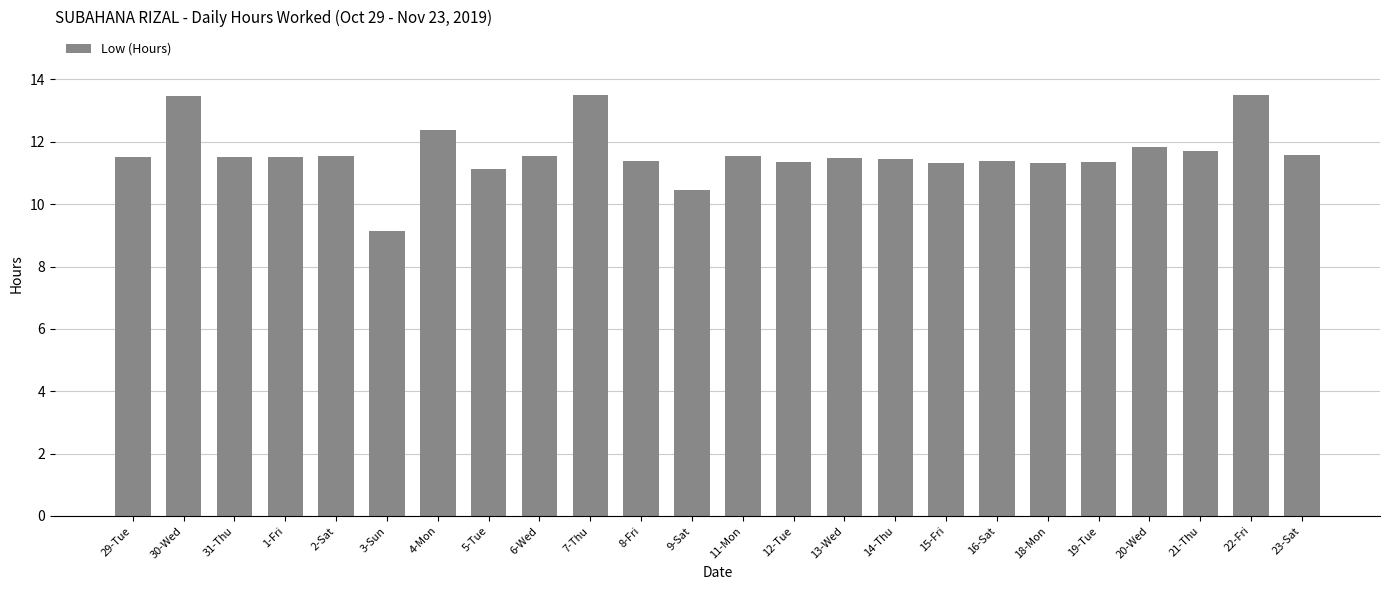

What position from the right is 22-Fri?

2